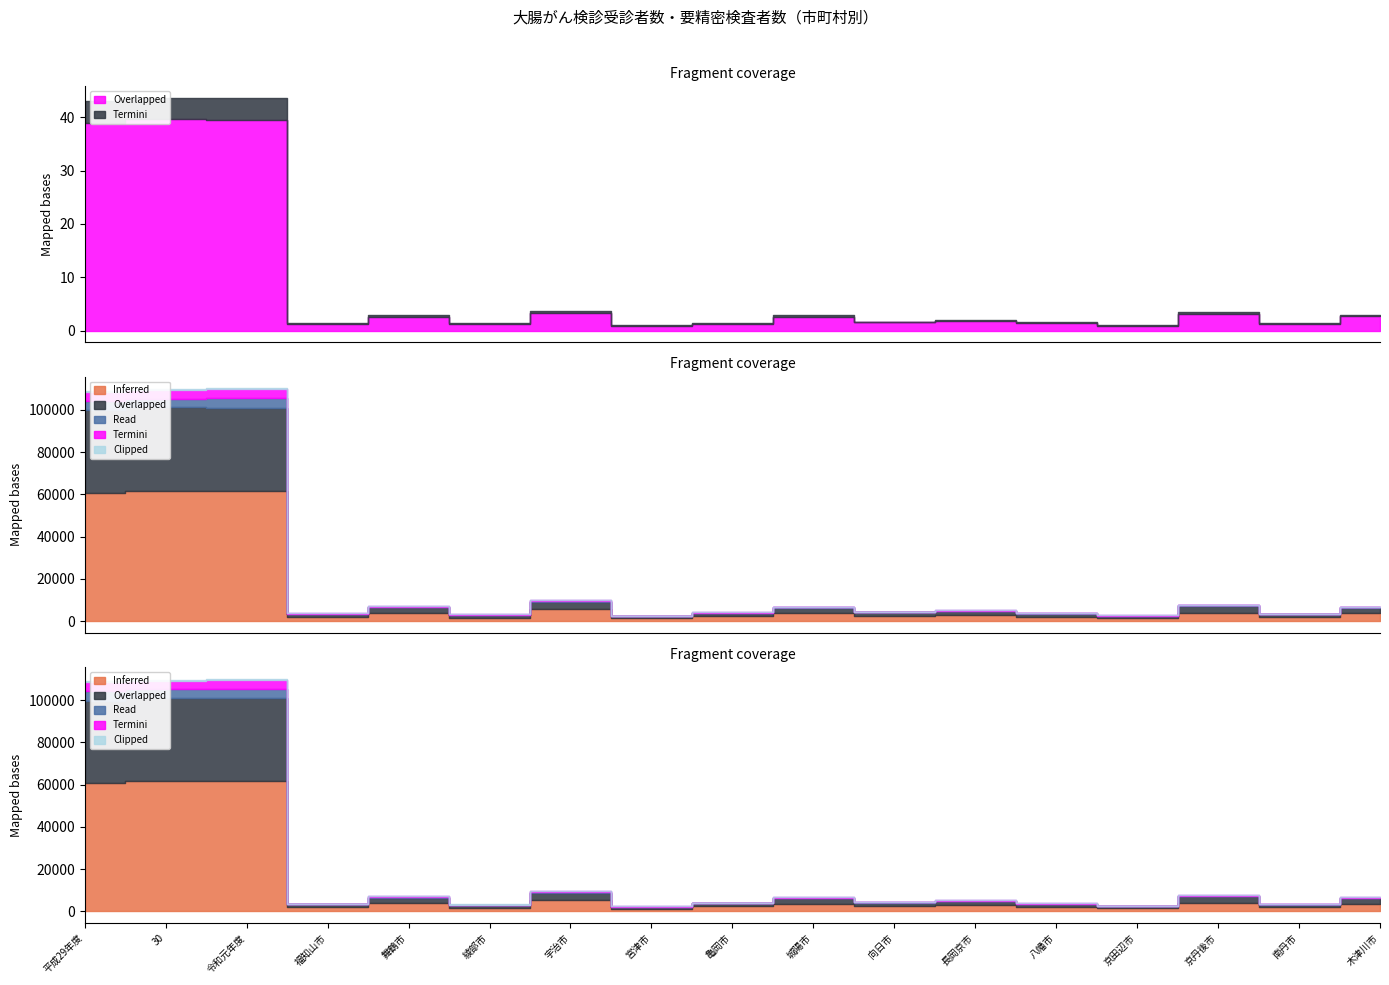

Does the chart have visible grid lines?

No